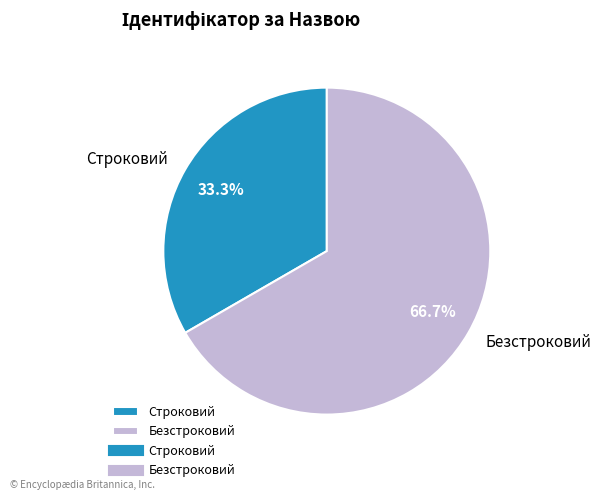

Rank the categories by value from lowest to highest.

Строковий, Безстроковий